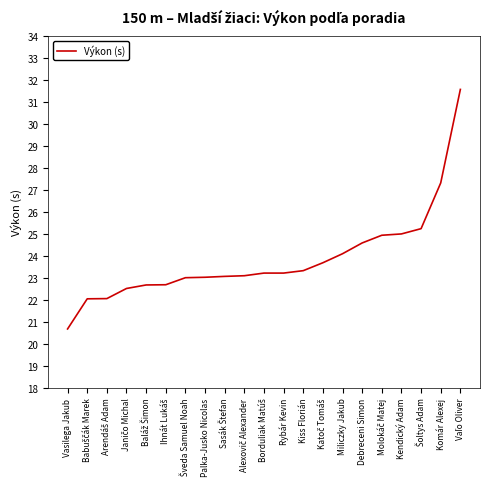

What is the maximum value shown in the chart?

31.6